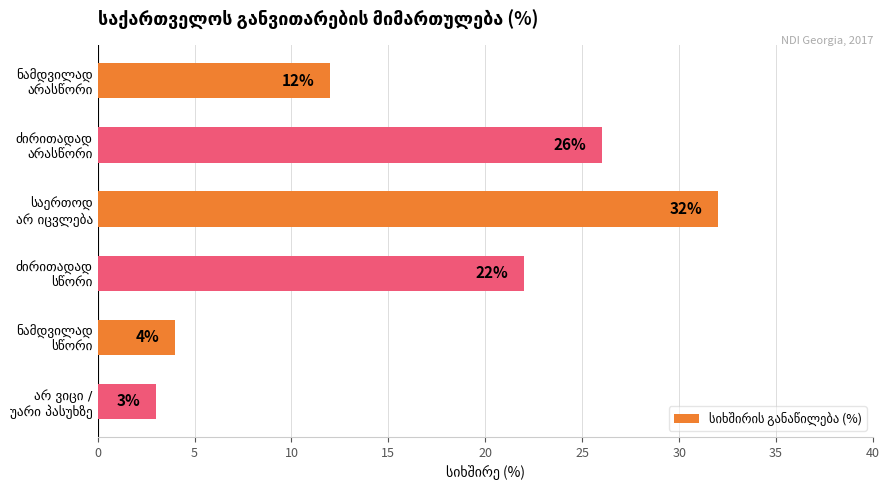

What is the value of the 4th bar from the top?

22